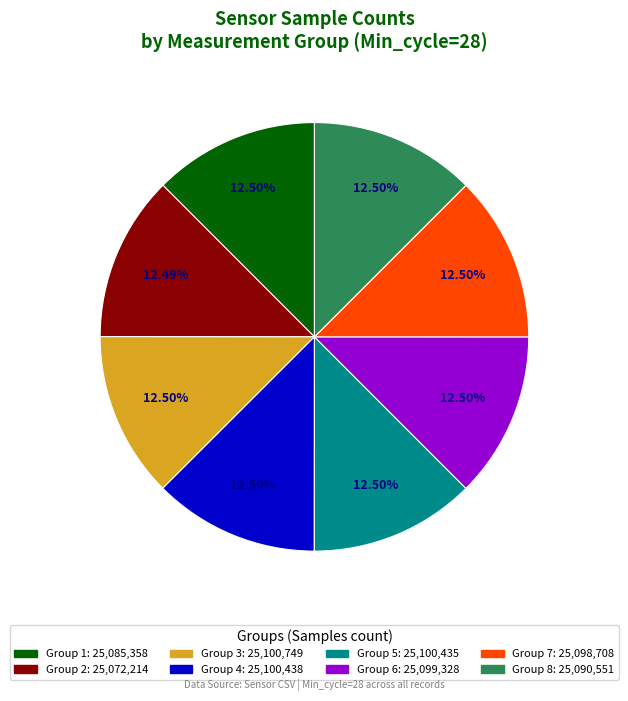

Is there a majority slice in this chart?

No